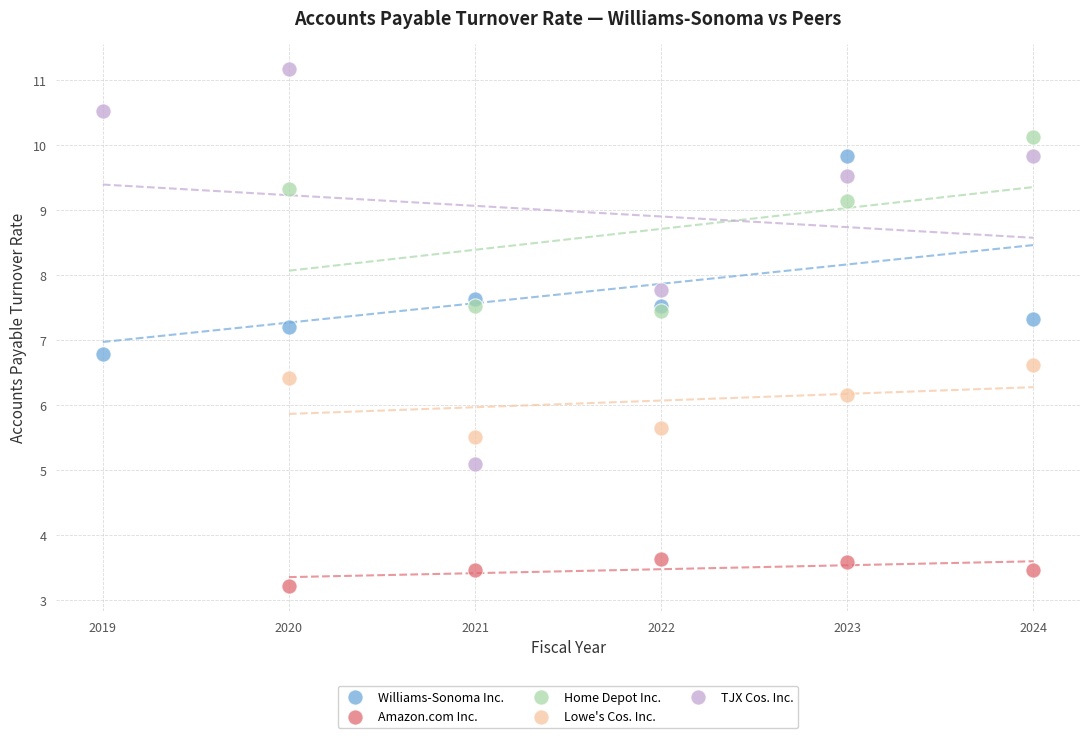

Which series reaches the minimum Y coordinate?

Amazon.com Inc.